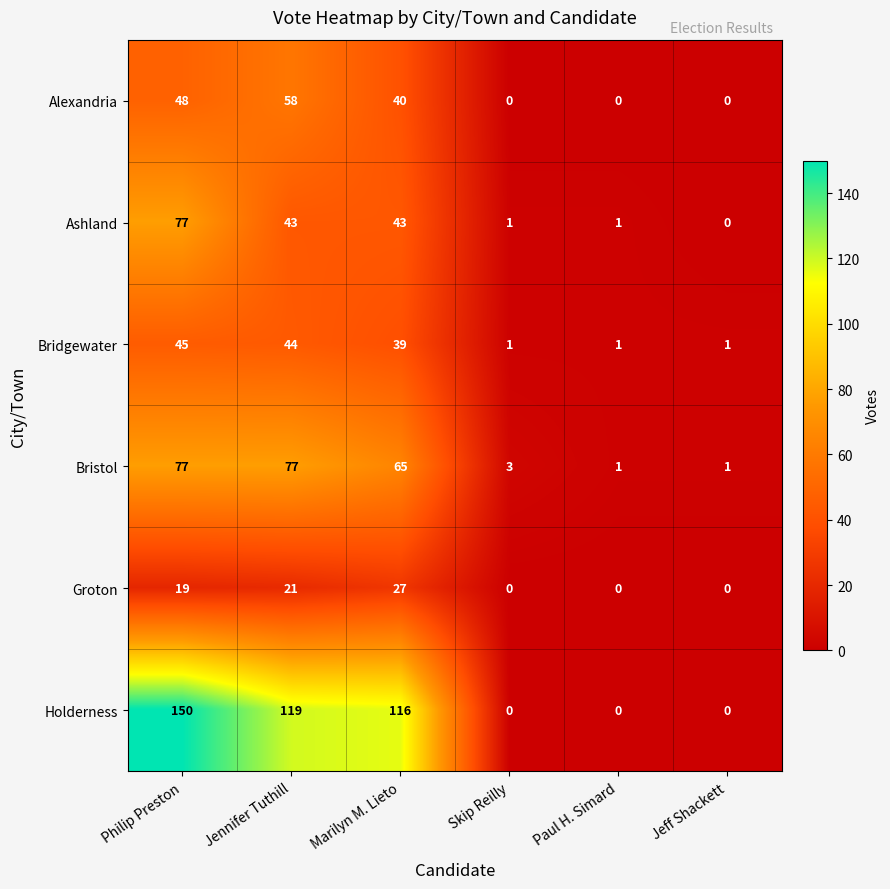

Where is Bristol nearest to the value 39?

Marilyn M. Lieto